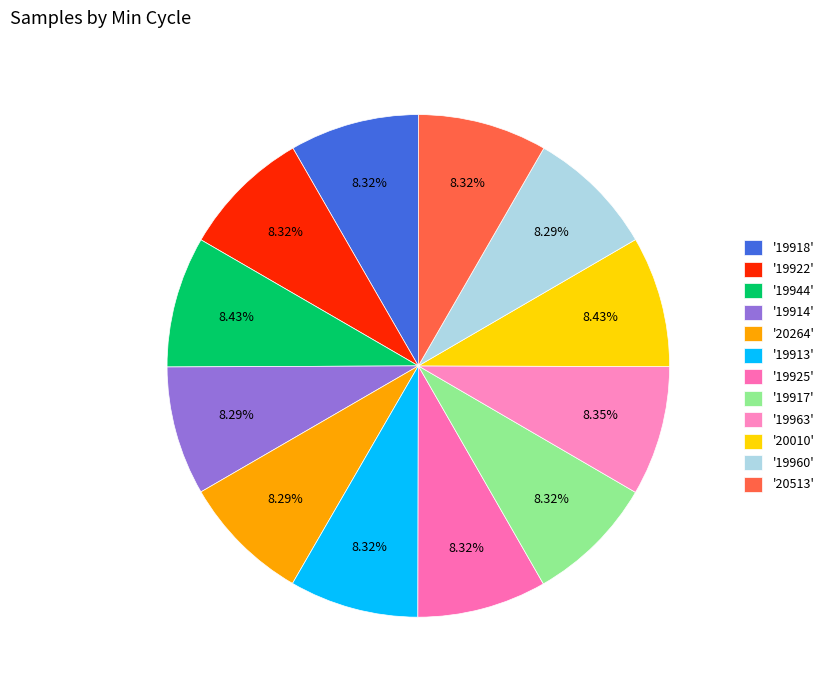

Count the number of slices in the pie.

12